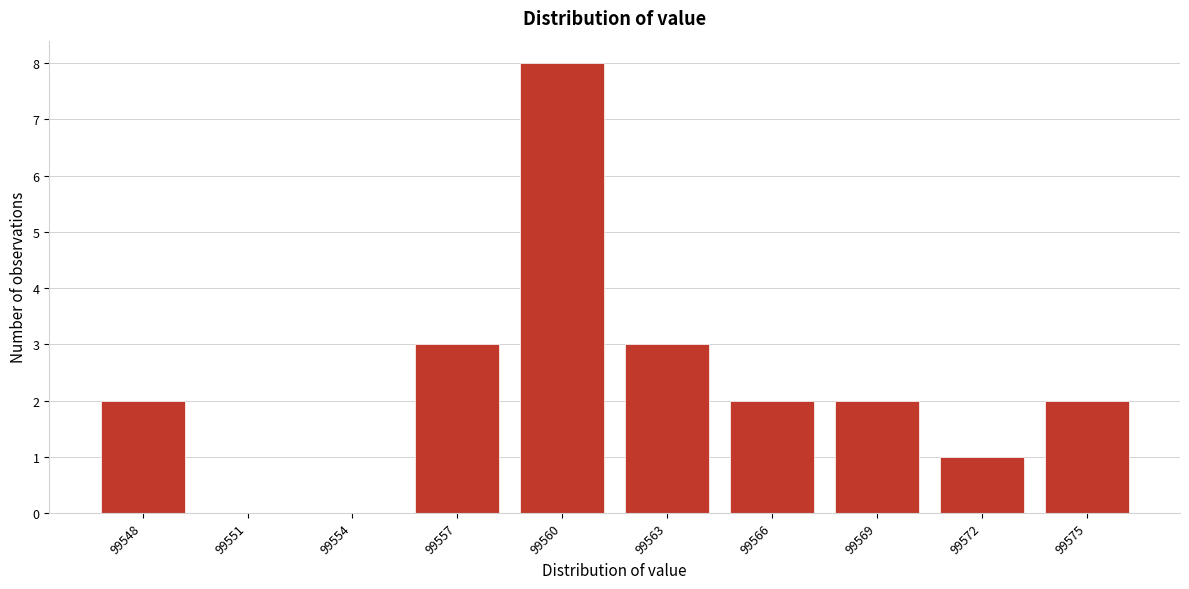

Reading right to left, transcribe all the data shown in this chart.

99575=2	99572=1	99569=2	99566=2	99563=3	99560=8	99557=3	99554=0	99551=0	99548=2